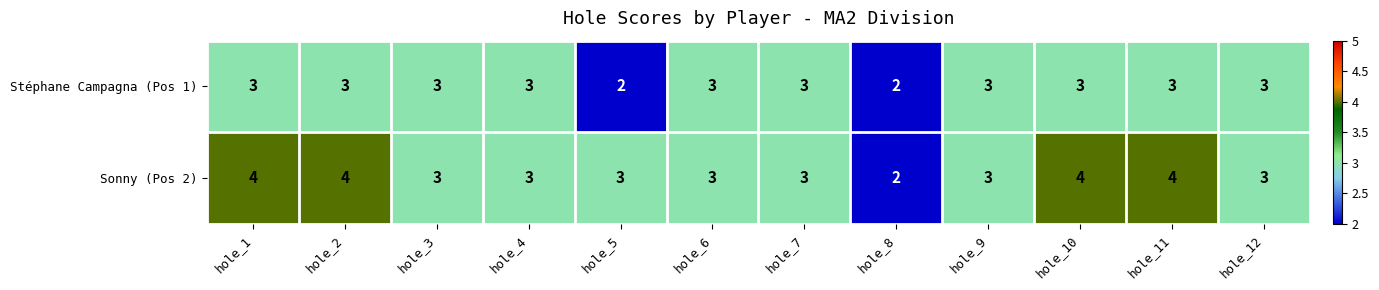

What is the sum of all Stéphane Campagna (Pos 1) values?

34